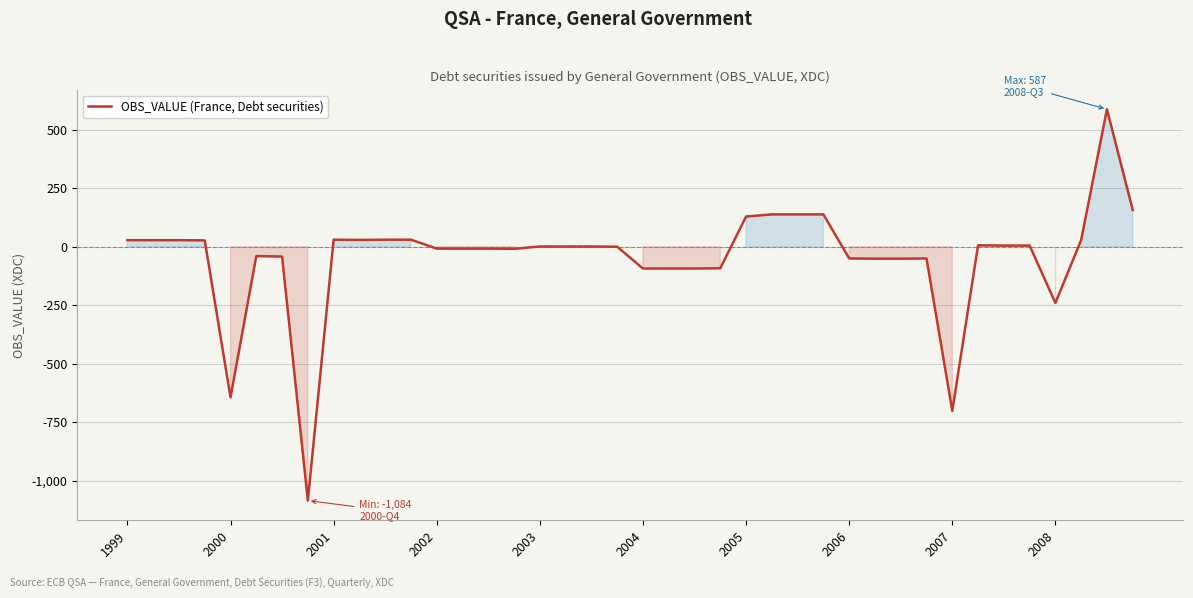

What is the difference between the maximum and minimum values?

1671